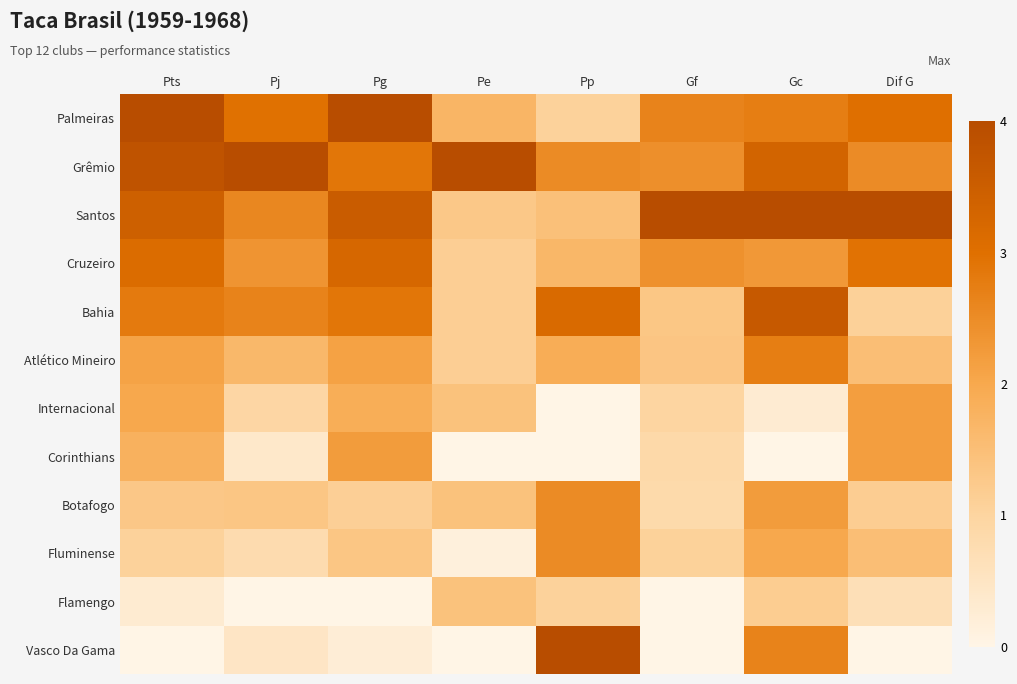

How many data points does each series have?

8